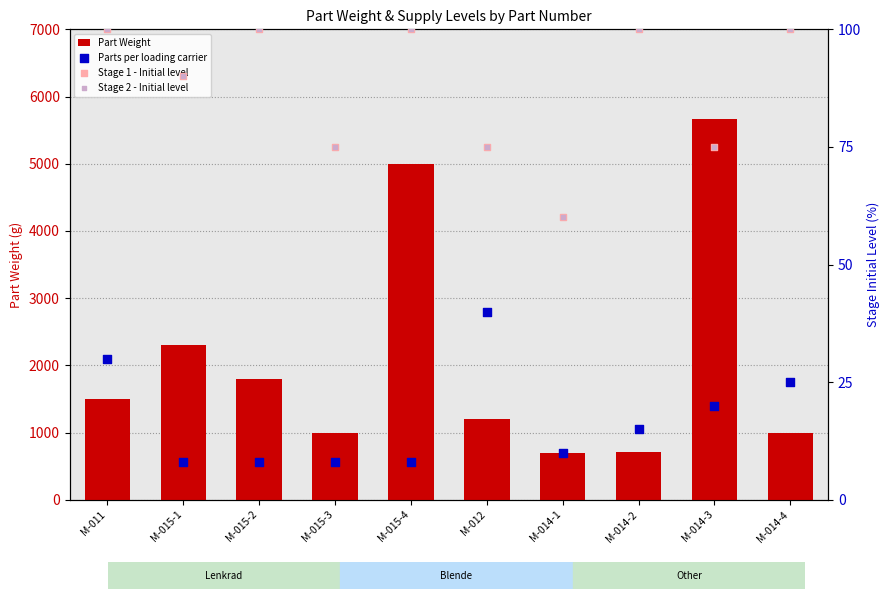

What are all the series names shown in the legend?

Part Weight, Parts per loading carrier, Stage 1 - Initial level, Stage 2 - Initial level